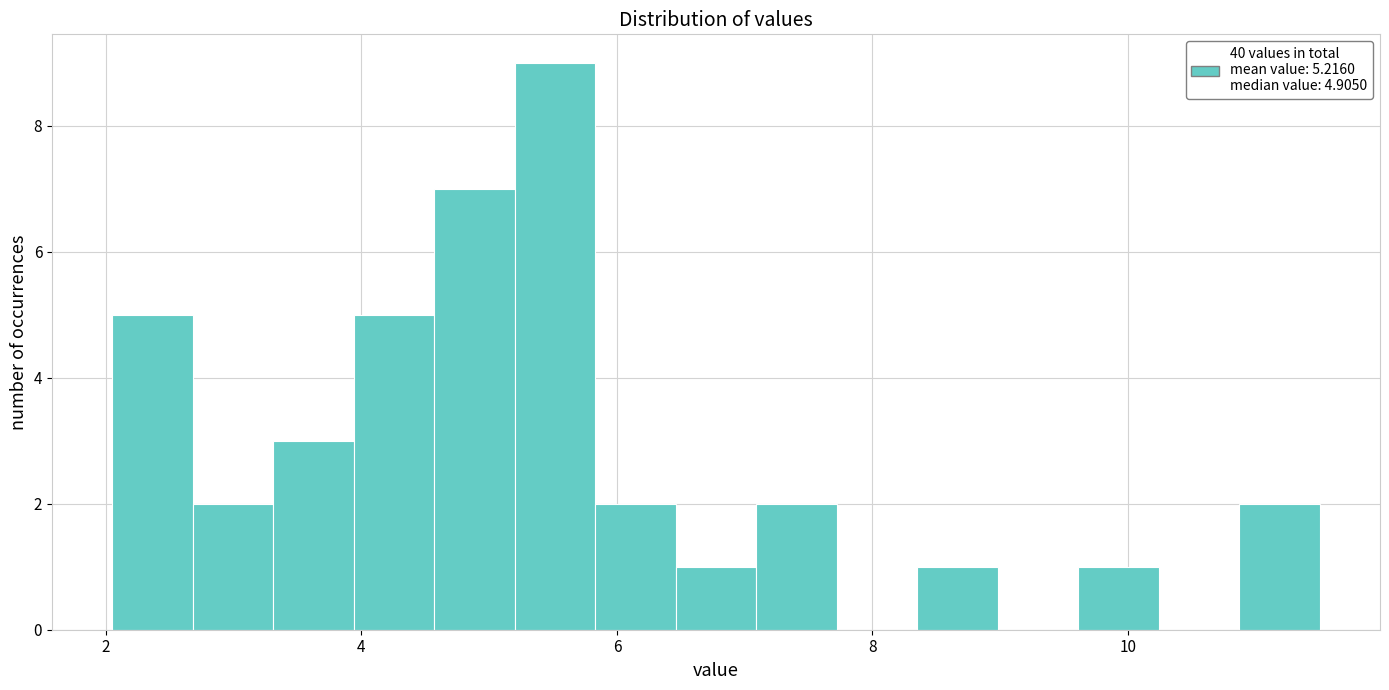

Around what value on the x-axis is the tallest bar? Give the approximate position of its centre, as read against the axis.

5.6